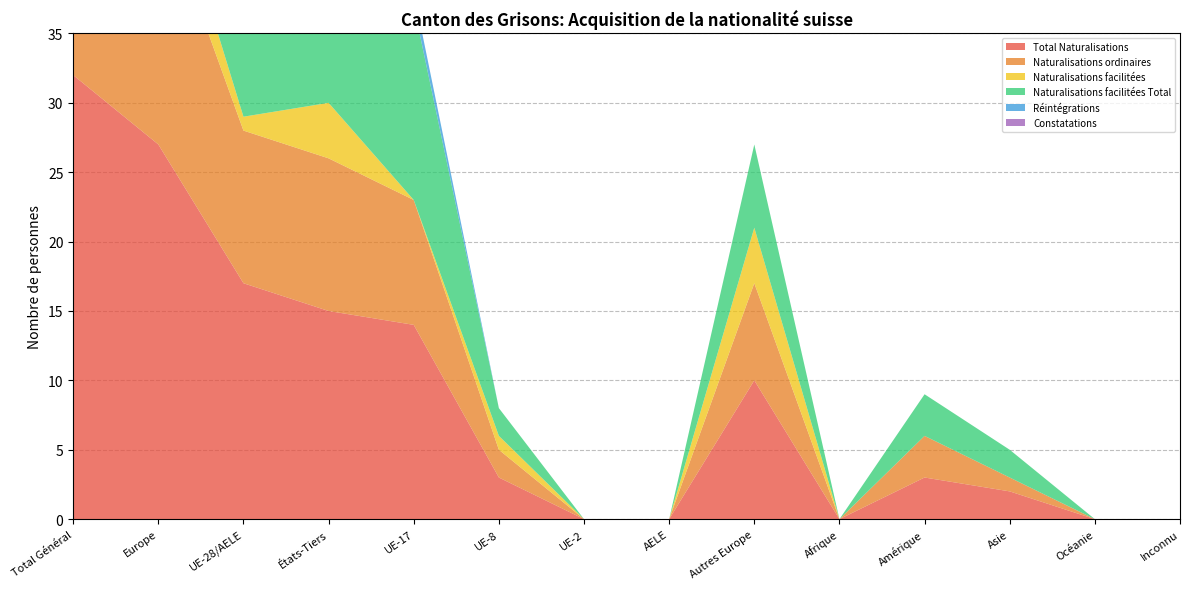

Reading left to right, what are all the values shown in this chart?

Total Naturalisations: 32	27	17	15	14	3	0	0	10	0	3	2	0	0
Naturalisations ordinaires: 22	18	11	11	9	2	0	0	7	0	3	1	0	0
Naturalisations facilitées: 5	4	1	4	0	1	0	0	4	0	0	0	0	0
Naturalisations facilitées Total: 27	22	16	11	14	2	0	0	6	0	3	2	0	0
Réintégrations: 1	1	1	0	1	0	0	0	0	0	0	0	0	0
Constatations: 0	0	0	0	0	0	0	0	0	0	0	0	0	0